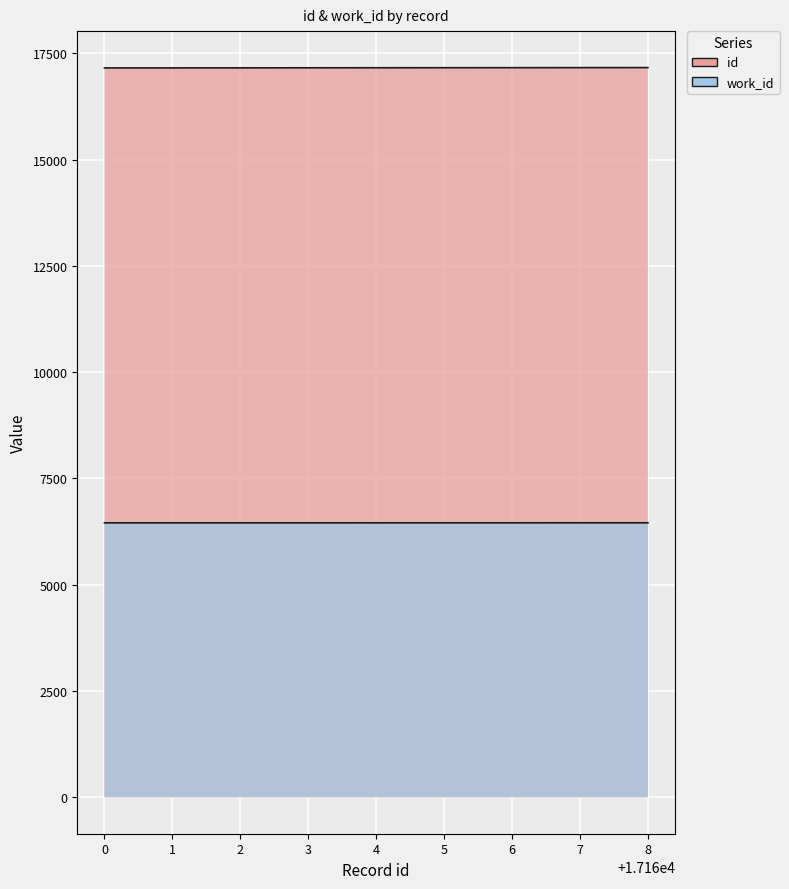

What is the value of the id point at the 5th from the left?

17164